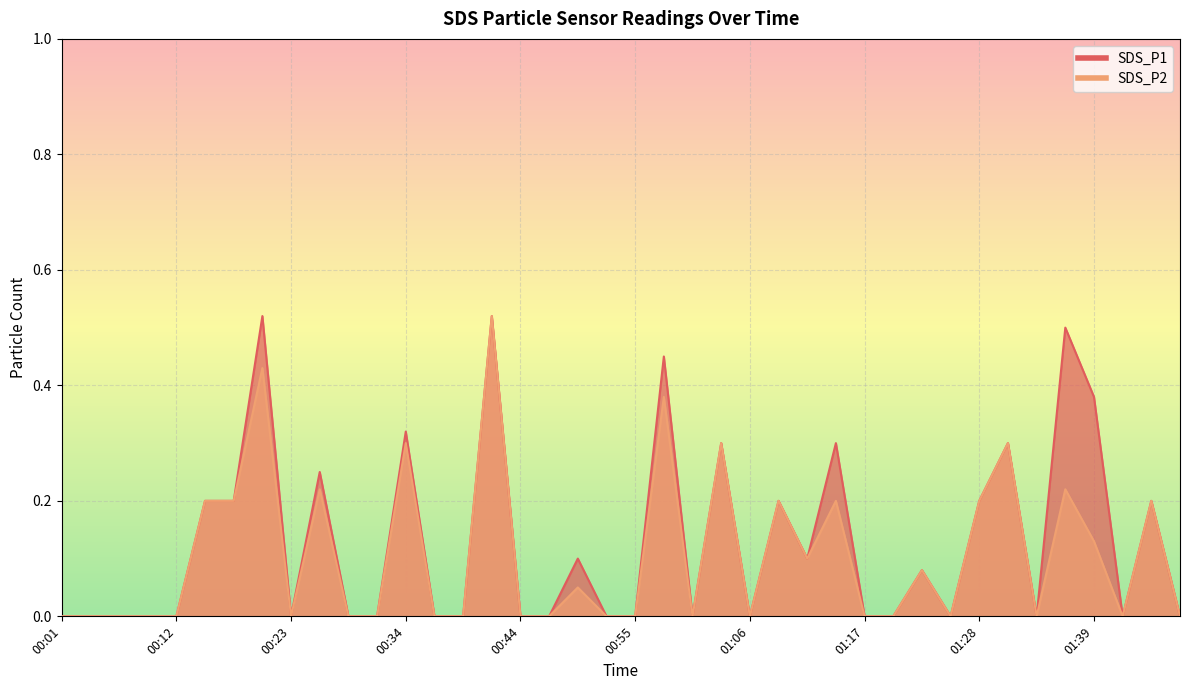

True or false: SDS_P2 has more than 1 interior local peaks.

True